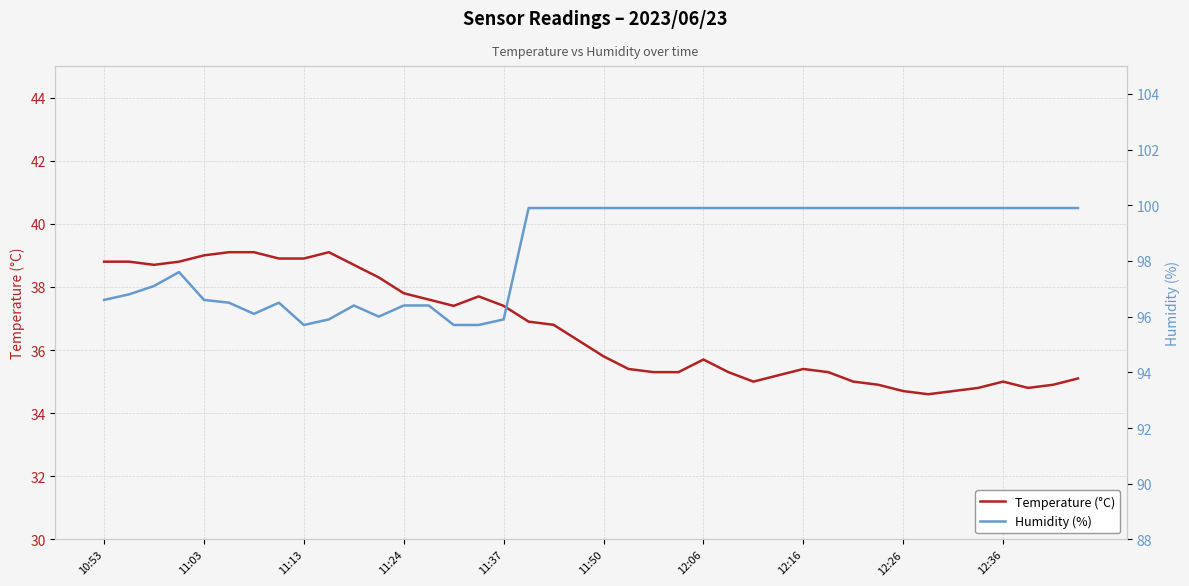

What is the difference between the maximum and minimum values in the Temperature (°C) series?

4.5